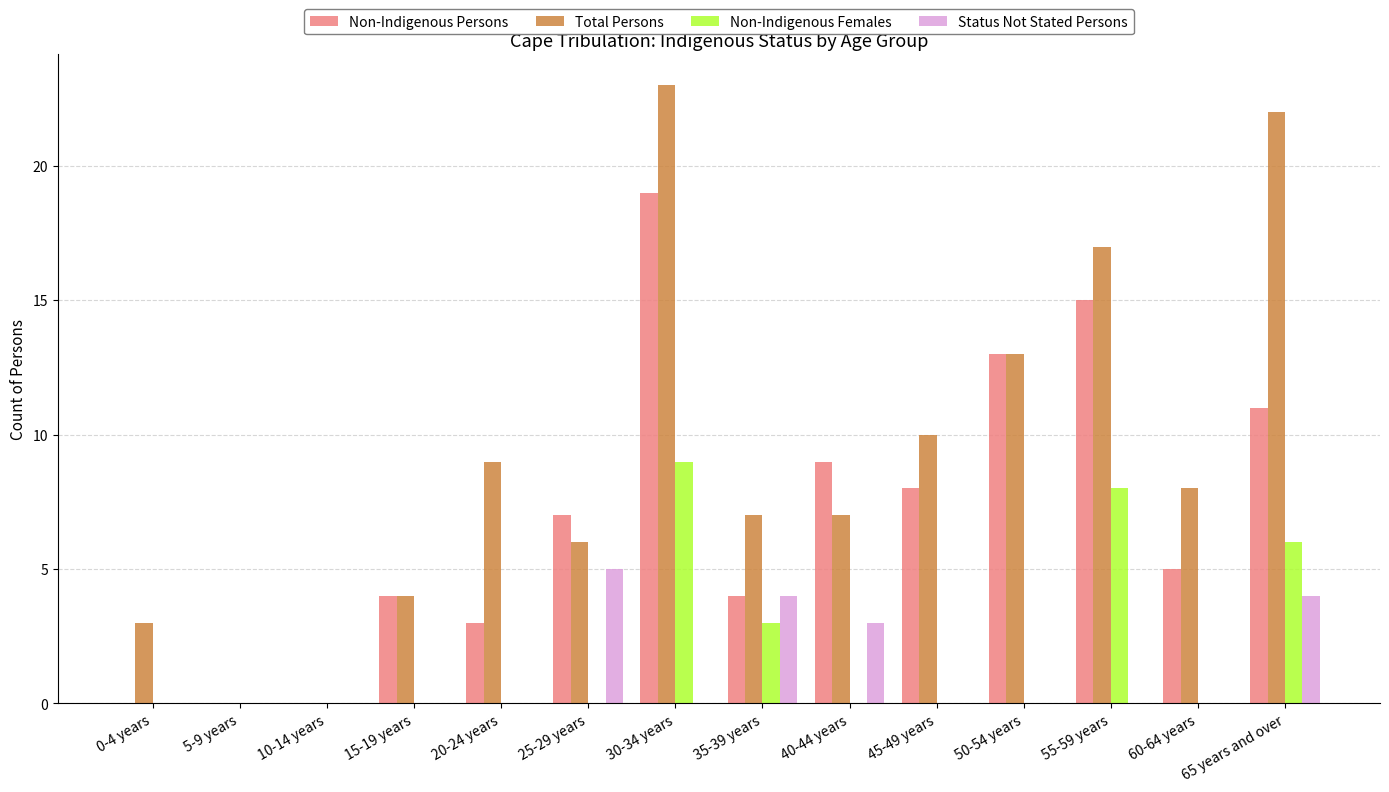

What is the sum of all Total Persons values?

129